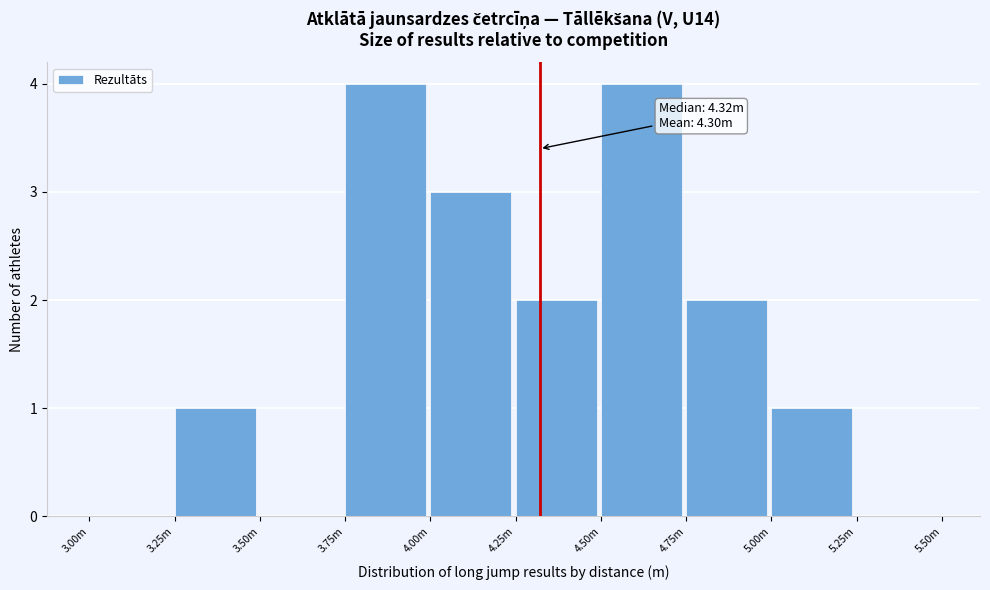

Reading left to right, extract all data points from this chart.

3.00m=0	3.25m=1	3.50m=0	3.75m=4	4.00m=3	4.25m=2	4.50m=4	4.75m=2	5.00m=1	5.25m=0